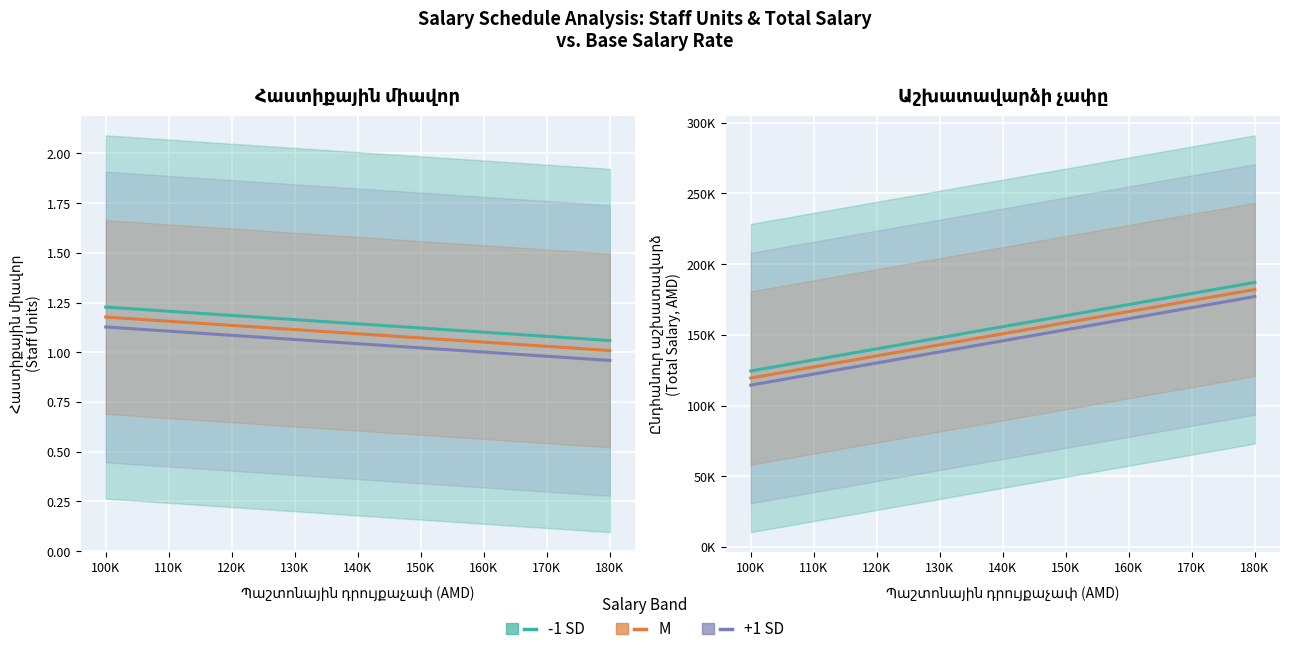

Rank the series by their maximum value, from lowest to highest.

+1 SD, M, -1 SD